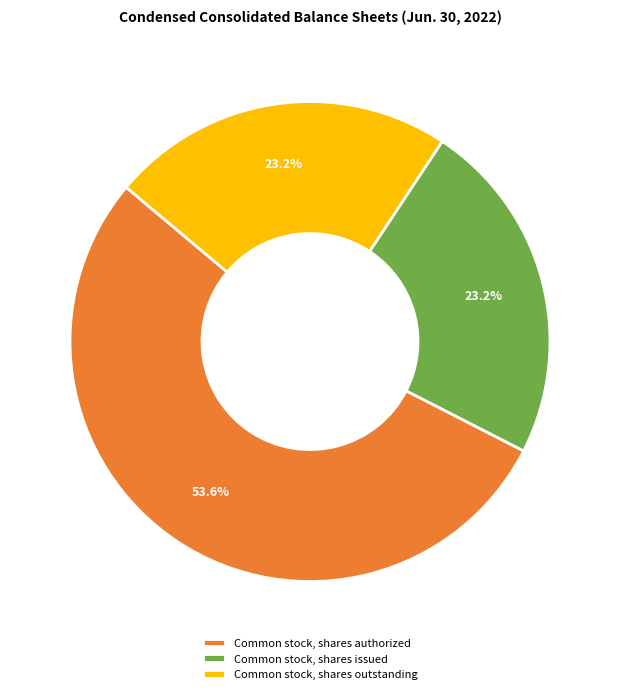

Which category has the biggest portion of the pie?

Common stock, shares authorized